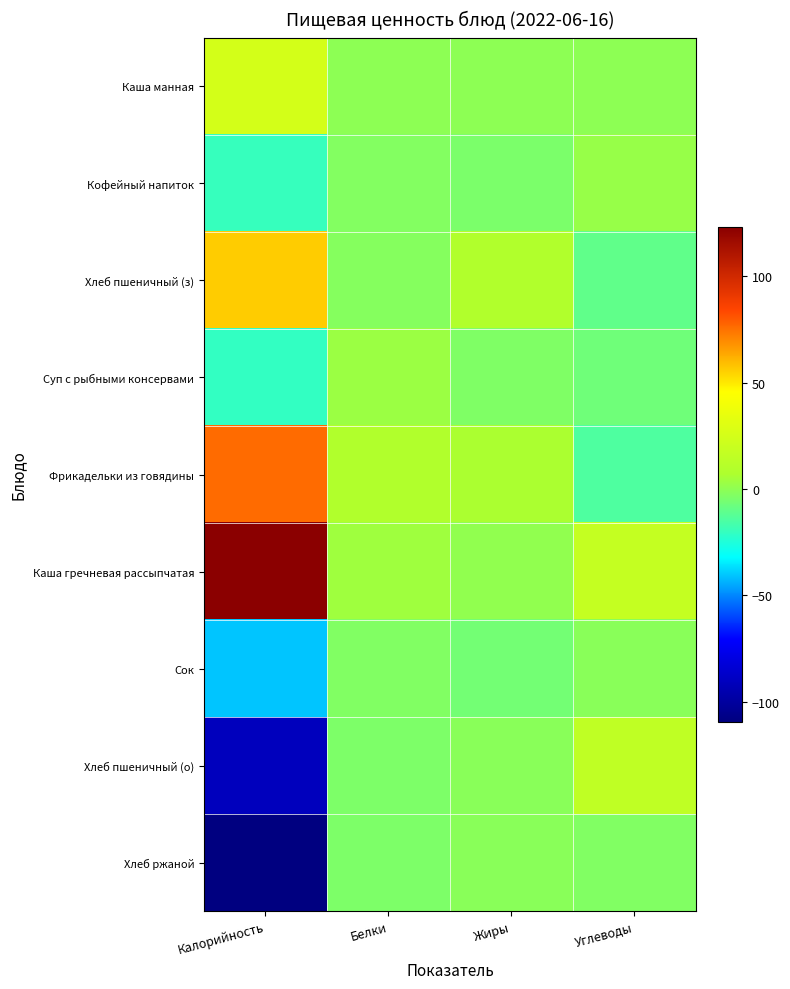

Reading right to left, extract all data points from this chart.

Каша манная: Углеводы=-0.1	Жиры=-0.2	Белки=-0.1	Калорийность=25.3
Кофейный напиток: Углеводы=1.9	Жиры=-4.2	Белки=-2.4	Калорийность=-19.7
Хлеб пшеничный (з): Углеводы=-10.1	Жиры=8.8	Белки=-2.1	Калорийность=56.3
Суп с рыбными консервами: Углеводы=-7.1	Жиры=-3.2	Белки=2.9	Калорийность=-20.7
Фрикадельки из говядины: Углеводы=-14.1	Жиры=6.8	Белки=8.9	Калорийность=76.3
Каша гречневая рассыпчатая: Углеводы=17.9	Жиры=0.8	Белки=3.9	Калорийность=123.3
Сок: Углеводы=-1.1	Жиры=-6.2	Белки=-3.1	Калорийность=-40.7
Хлеб пшеничный (о): Углеводы=15.9	Жиры=-1.2	Белки=-4.1	Калорийность=-90.7
Хлеб ржаной: Углеводы=-3.1	Жиры=-1.2	Белки=-4.1	Калорийность=-109.7